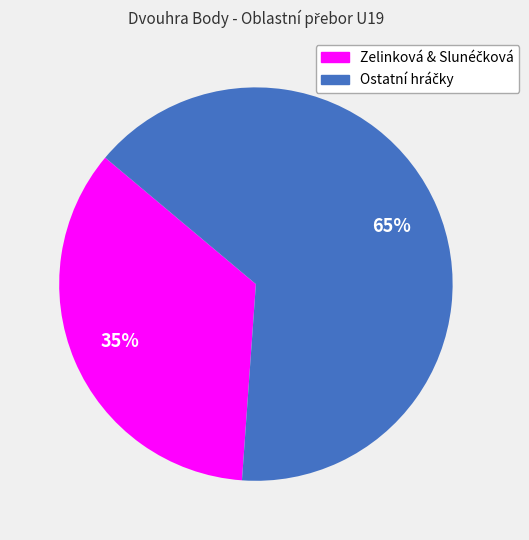

Is there a majority slice in this chart?

Yes